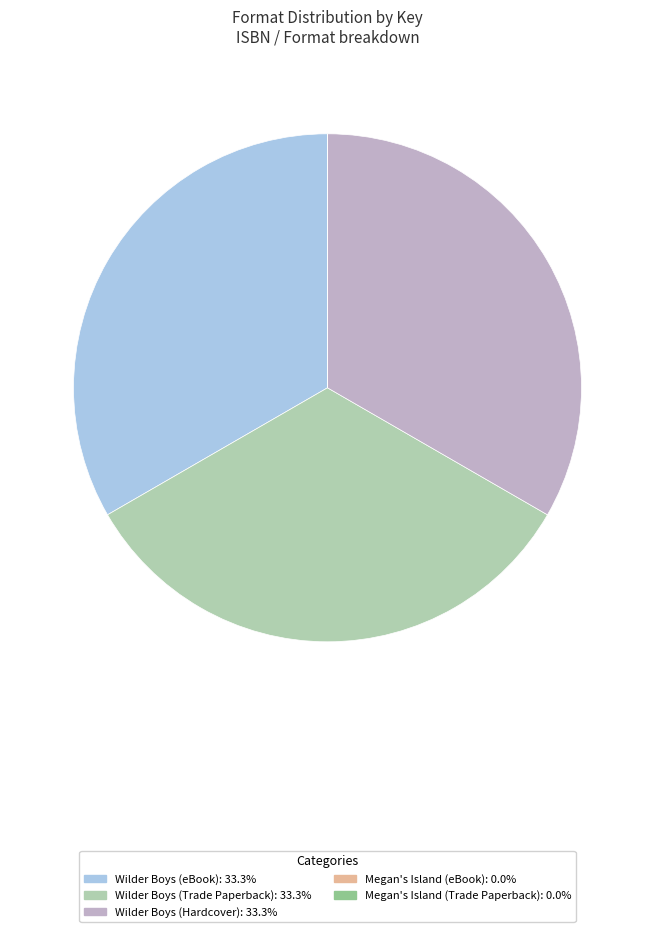

Is there a majority slice in this chart?

No